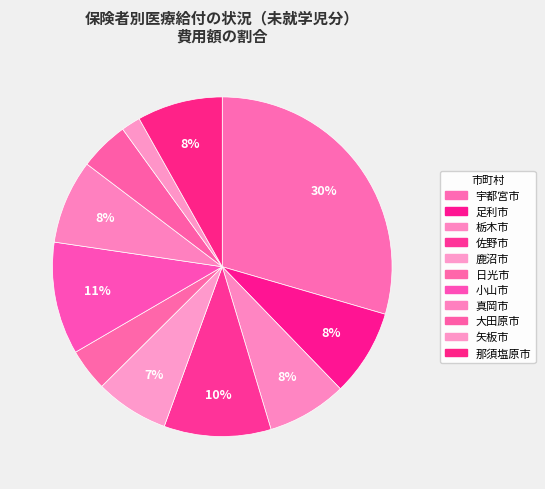

What is the change in value from 佐野市 to 鹿沼市?

-58964904